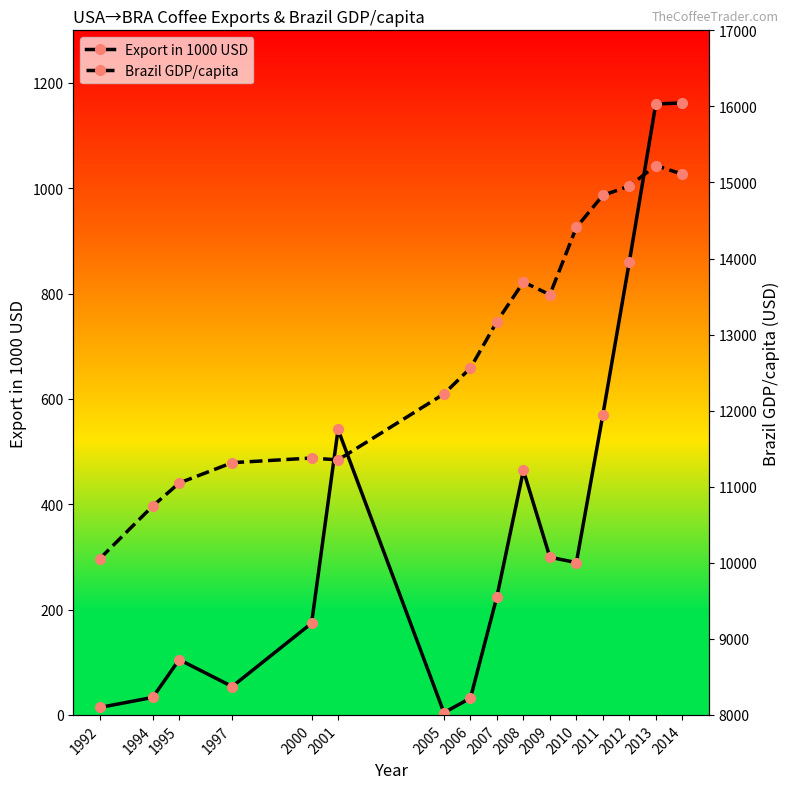

Which category has the highest value in the Export in 1000 USD series?

2014